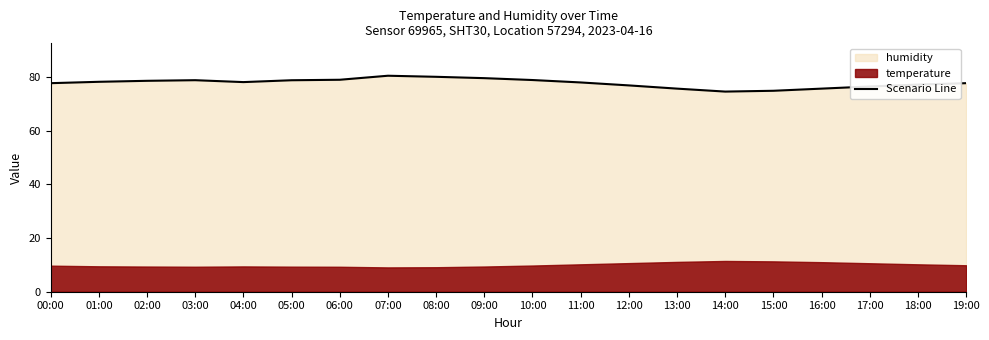

The value of Scenario Line at 11:00 is 77.9. True or false?

True